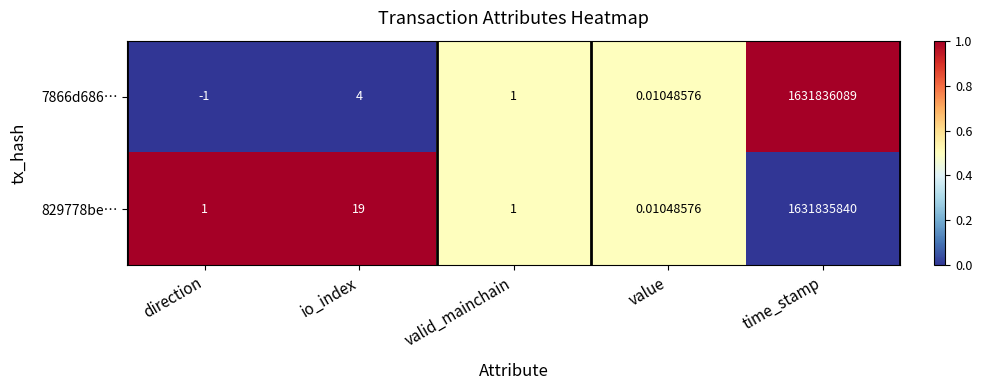

Where is 7866d686… nearest to the value 815918044?

io_index